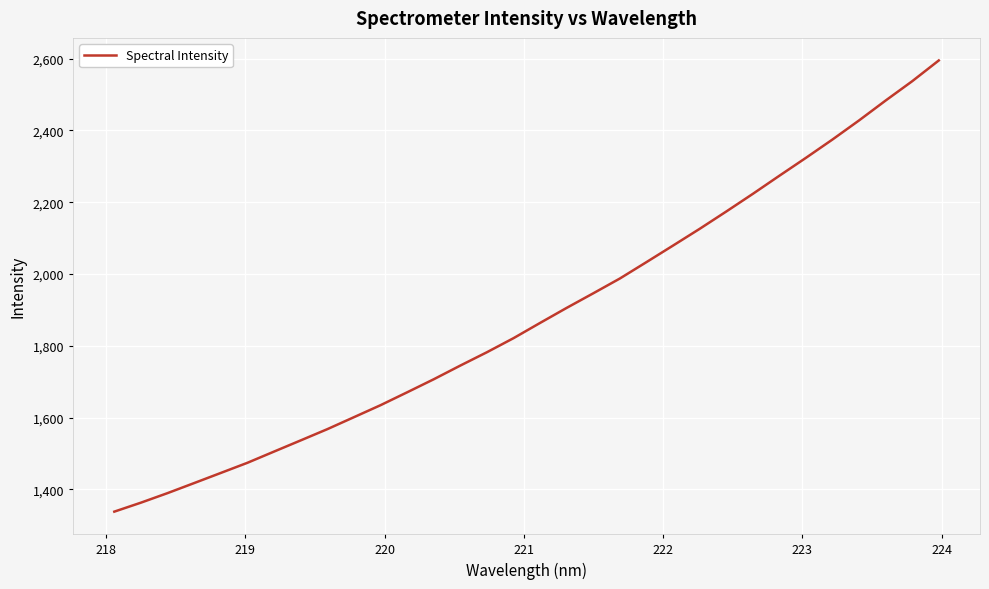

What is the minimum value shown in the chart?

1338.2